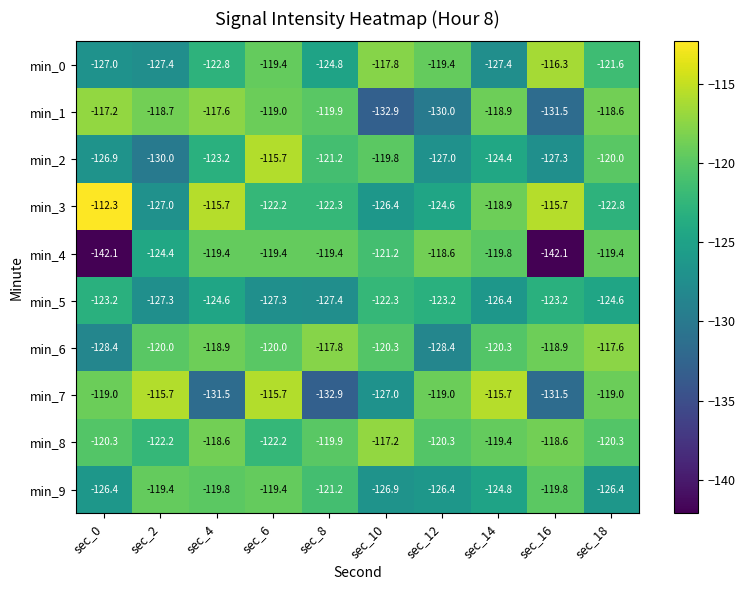

How many series are shown in this chart?

10